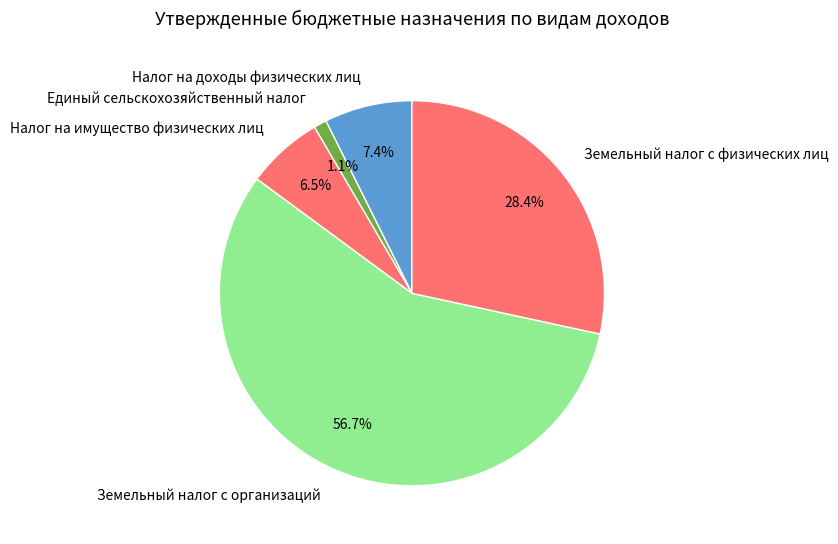

Which slice represents more than half of the pie?

Земельный налог с организаций